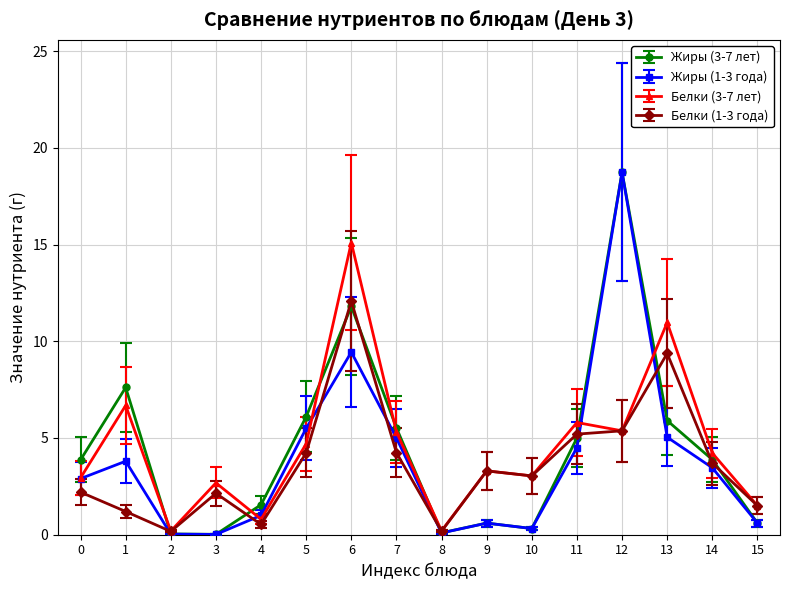

True or false: Жиры (1-3 года) has more than 1 interior local peaks.

True